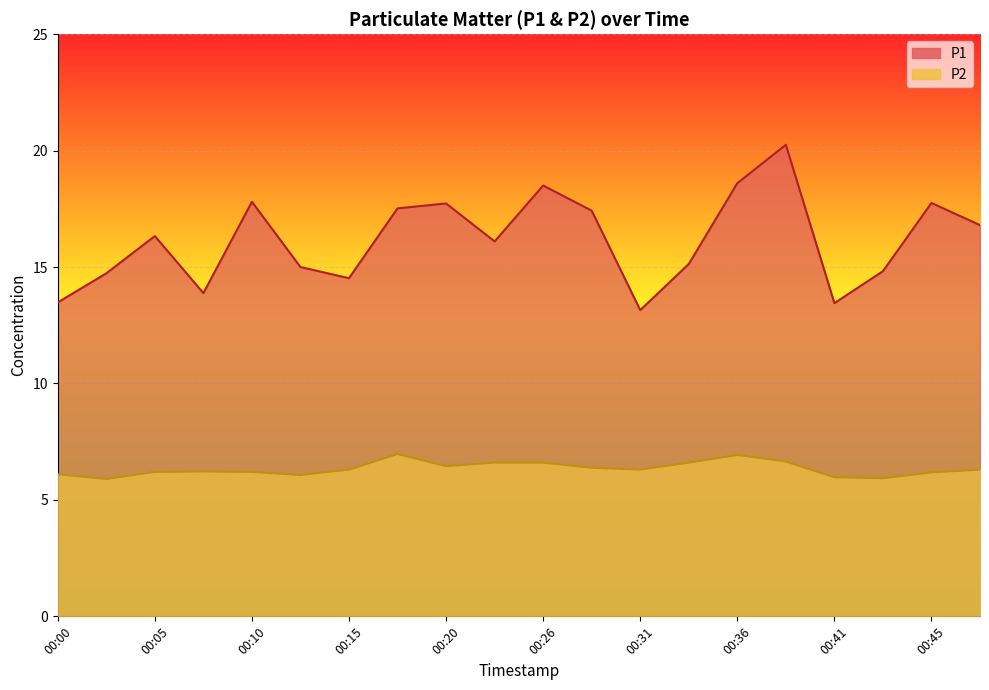

Reading right to left, extract all data points from this chart.

P1: 00:48=16.8	00:45=17.8	00:43=14.8	00:41=13.4	00:38=20.2	00:36=18.6	00:33=15.1	00:31=13.2	00:28=17.4	00:26=18.5	00:23=16.1	00:20=17.7	00:18=17.5	00:15=14.5	00:13=15.0	00:10=17.8	00:08=13.9	00:05=16.3	00:03=14.7	00:00=13.5
P2: 00:48=6.3	00:45=6.2	00:43=5.9	00:41=6.0	00:38=6.7	00:36=6.9	00:33=6.6	00:31=6.3	00:28=6.4	00:26=6.6	00:23=6.6	00:20=6.5	00:18=7.0	00:15=6.3	00:13=6.1	00:10=6.2	00:08=6.2	00:05=6.2	00:03=5.9	00:00=6.1